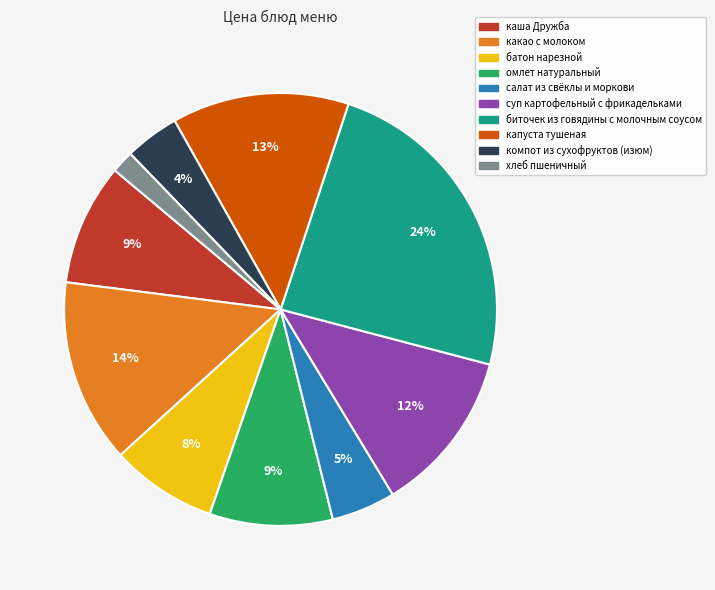

Which category has the smallest portion of the pie?

хлеб пшеничный